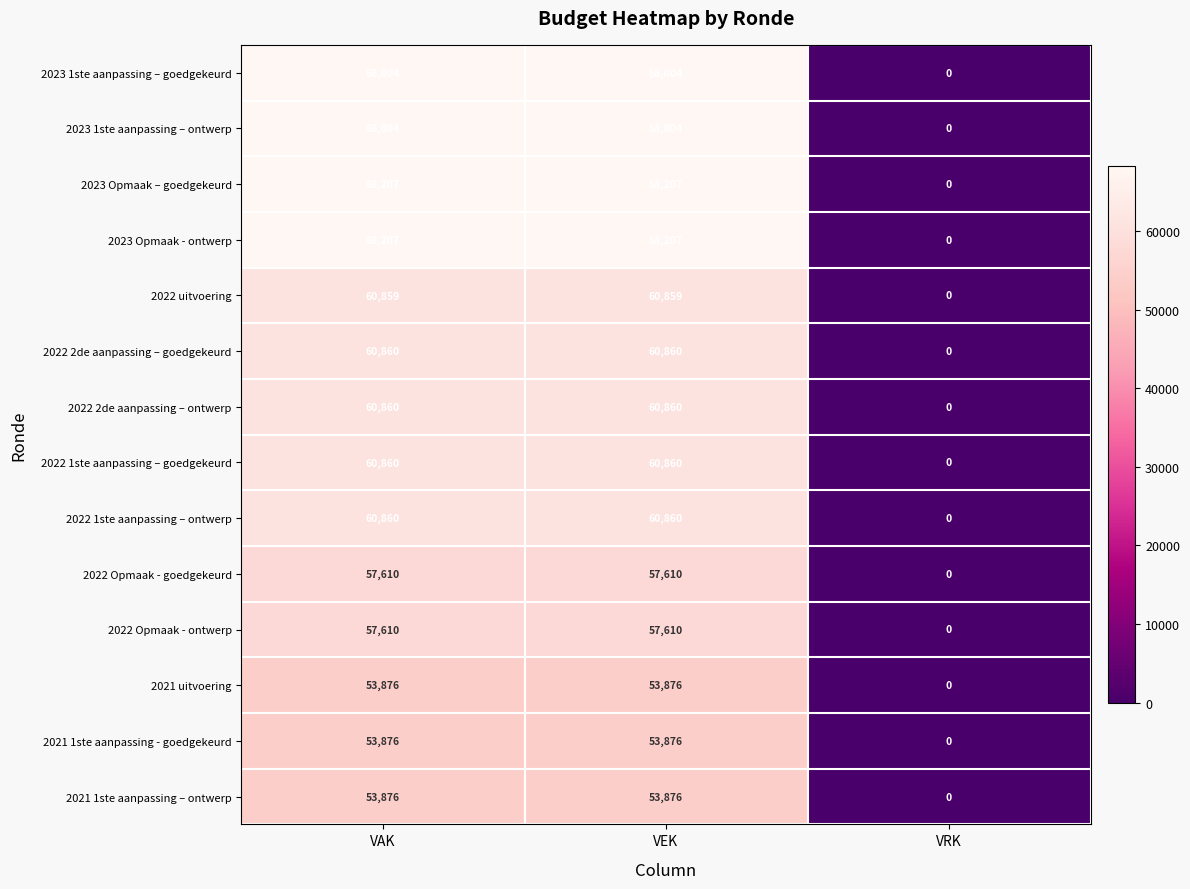

At which category does the chart reach its minimum across all series?

VRK